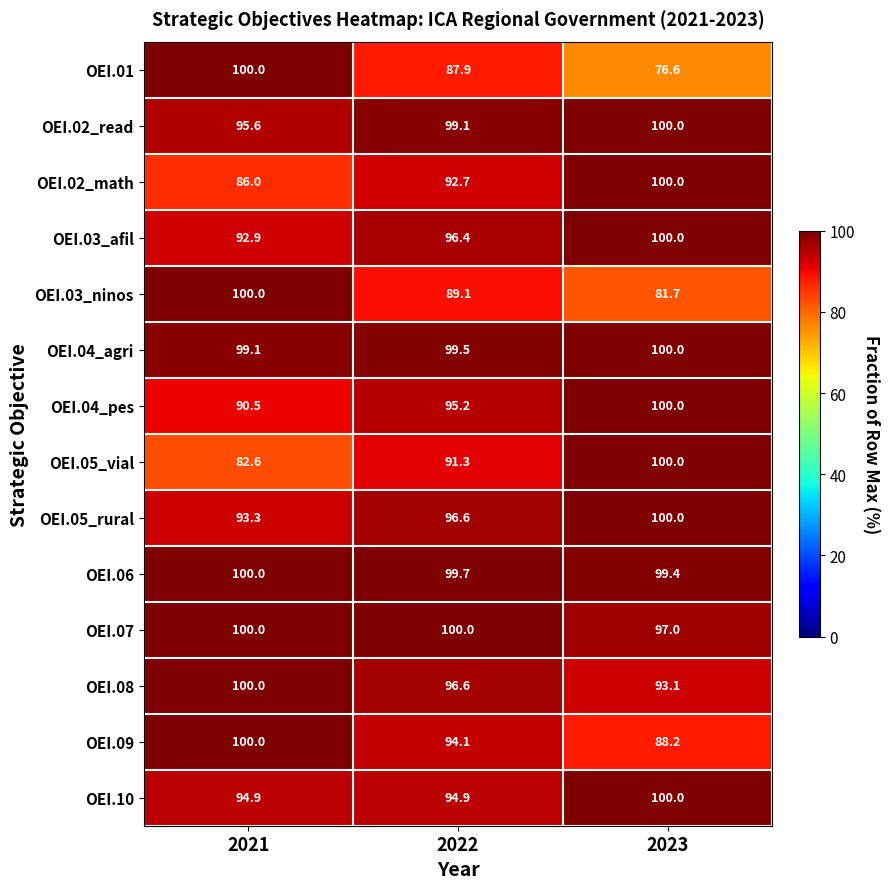

Between 2021 and 2022, which series saw the biggest shift?

OEI.01